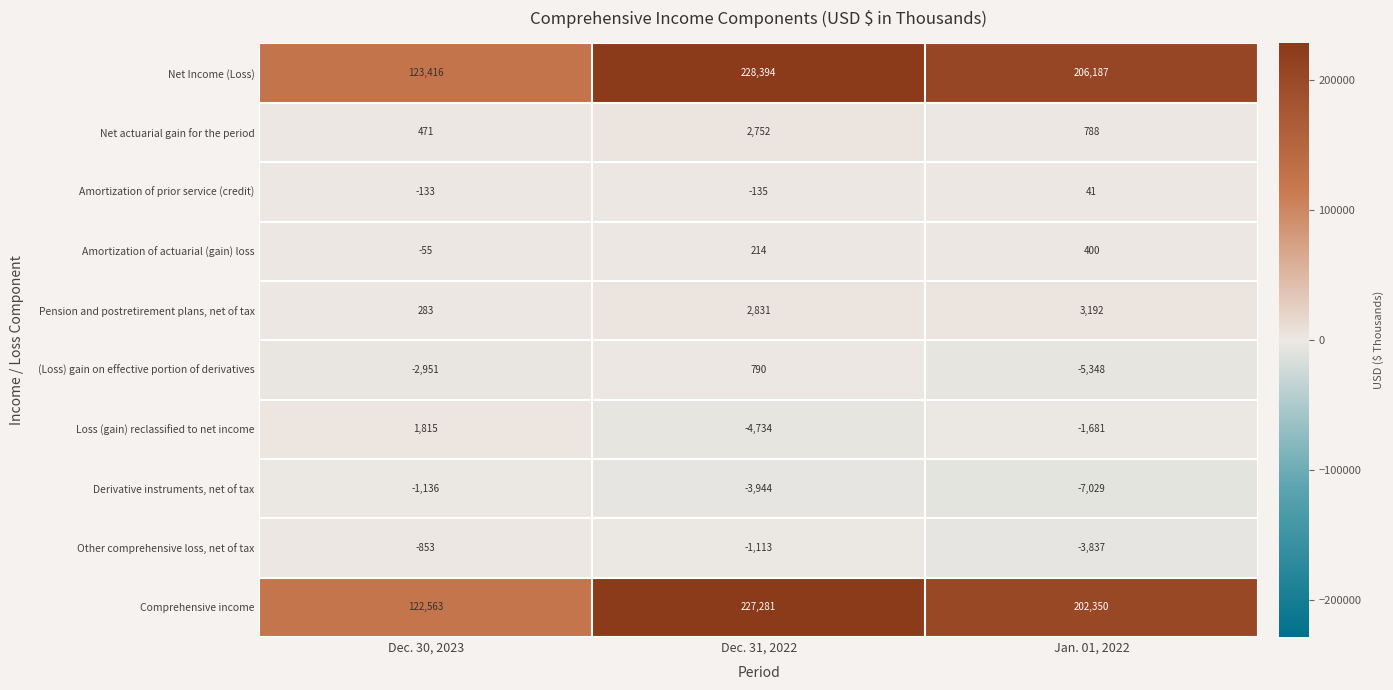

What is the maximum value shown in the chart?

228394